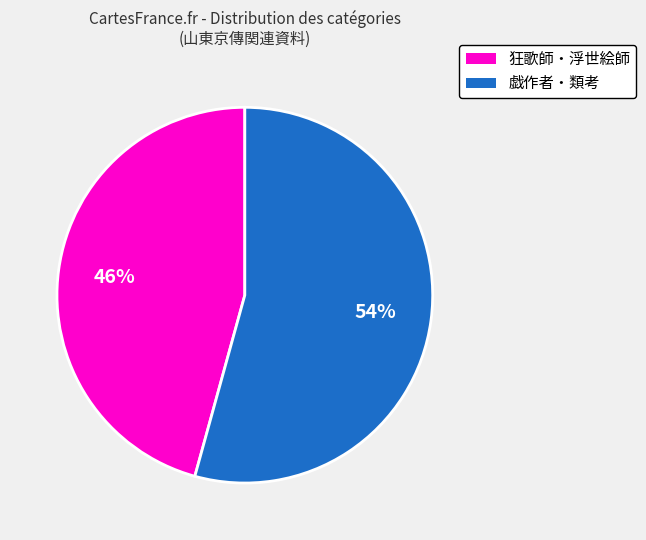

Is there a majority slice in this chart?

Yes